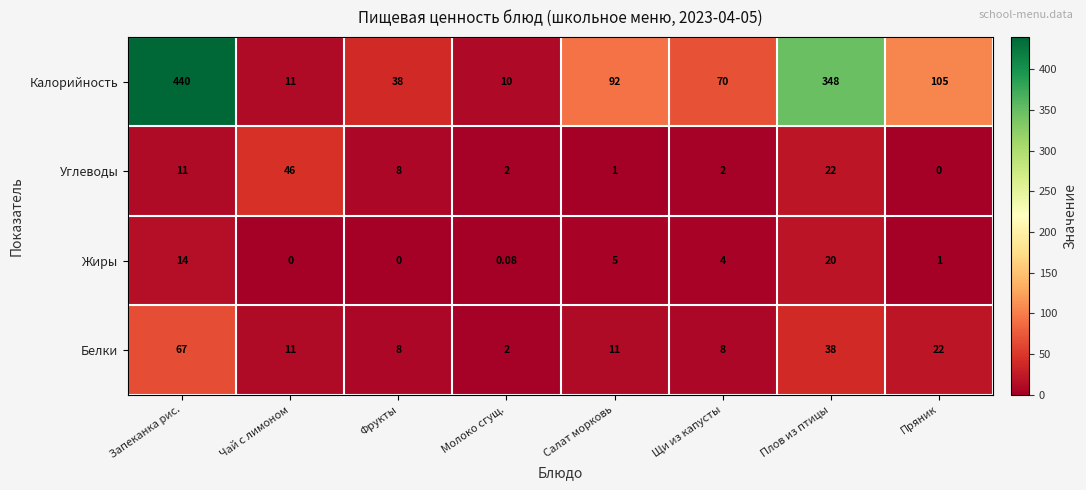

Between Фрукты and Салат морковь, which series saw the biggest shift?

Калорийность